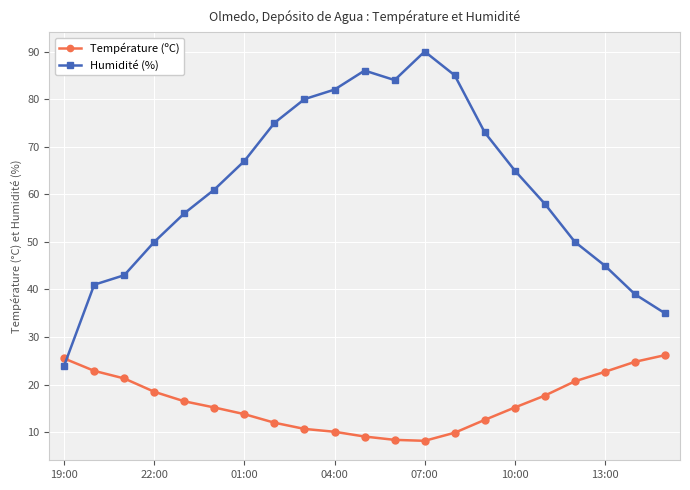

Which series has the largest total across all categories?

Humidité (%)